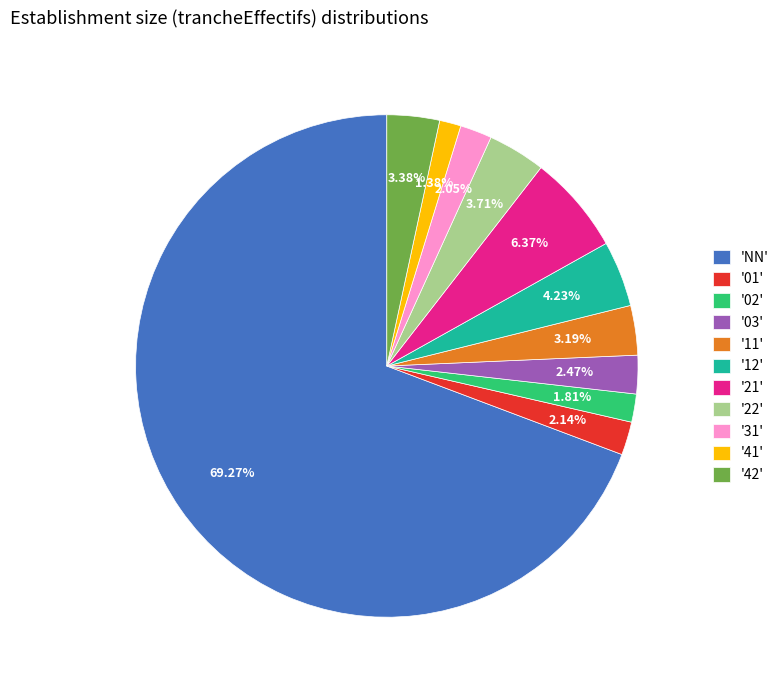

Is there a majority slice in this chart?

Yes